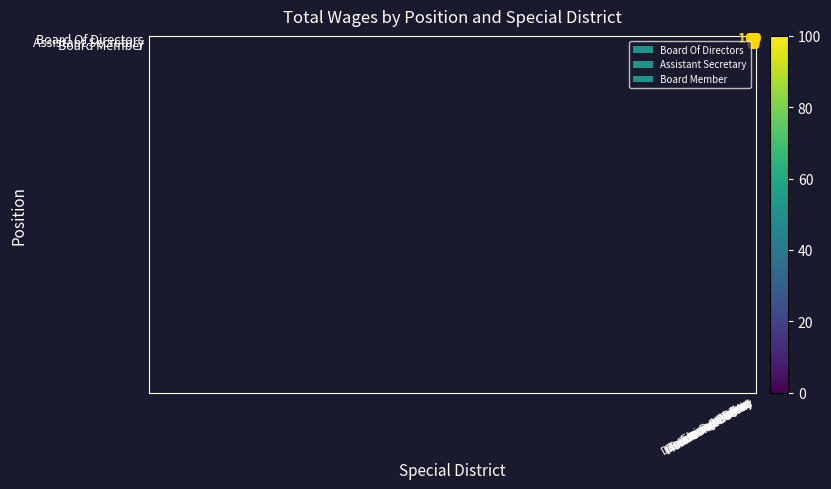

What is the highest value of the Board Of Directors series?

100